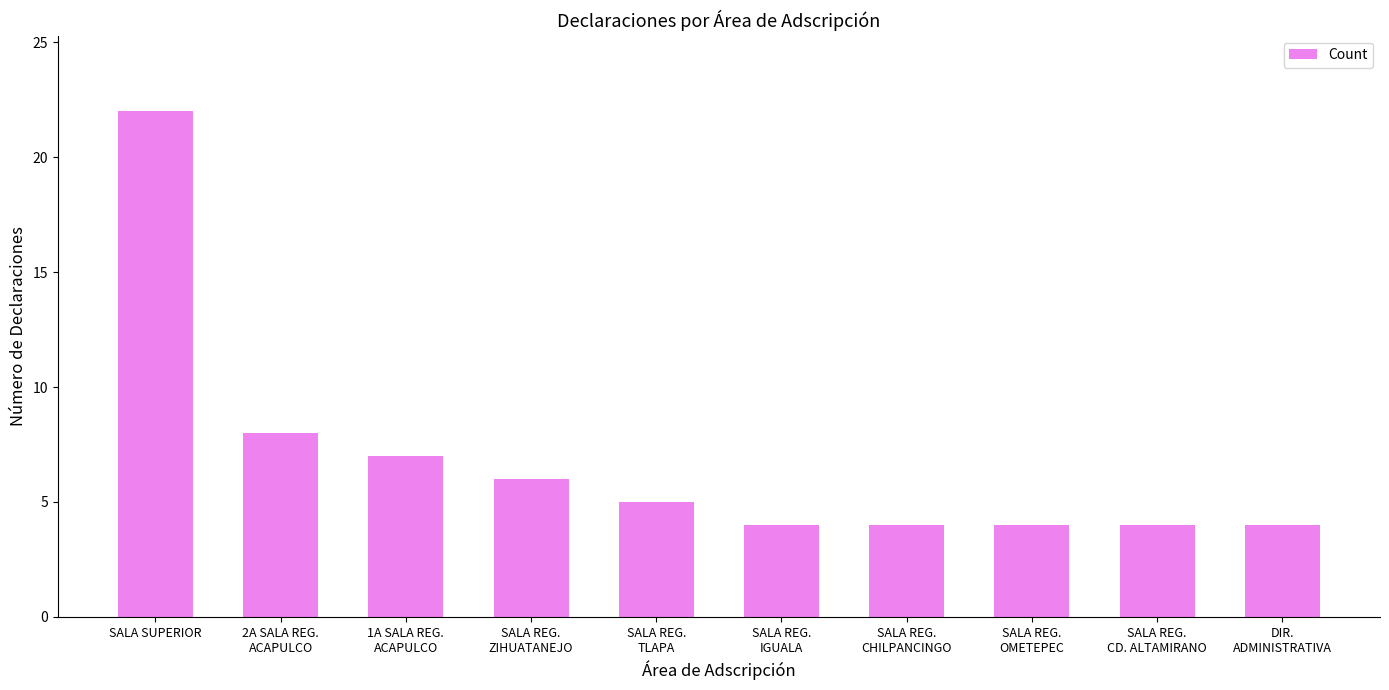

Where does the data first go above 5?

SALA SUPERIOR